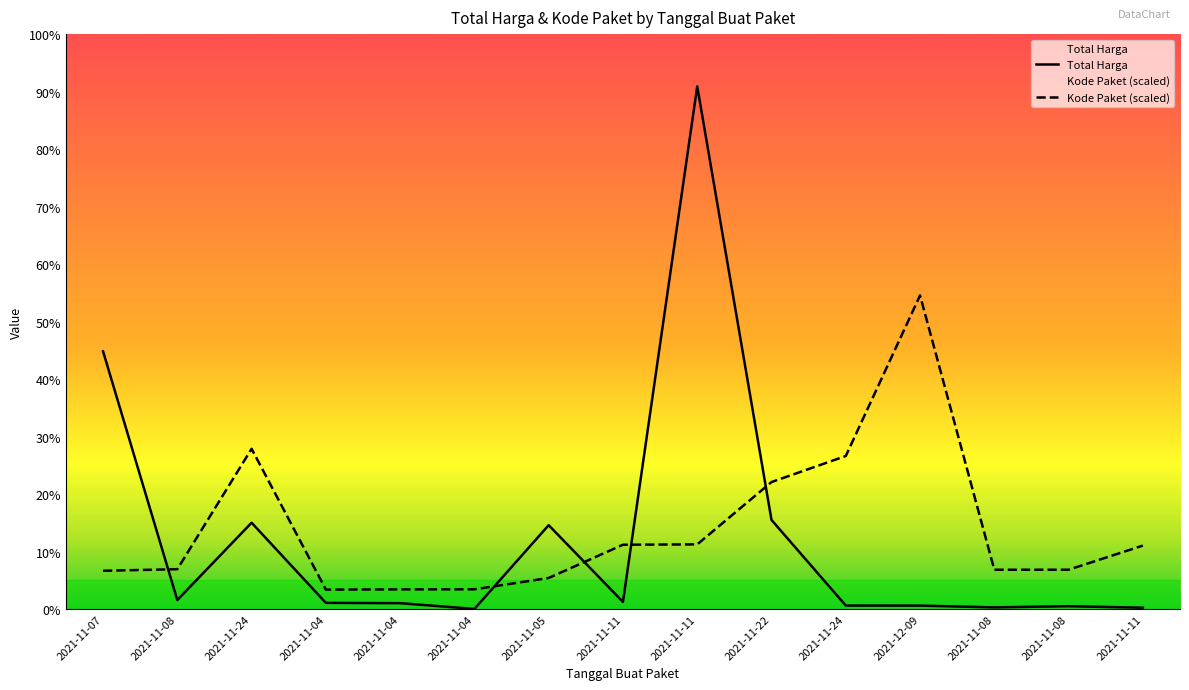

Read the Total Harga value at 2021-11-22.

493000000.0